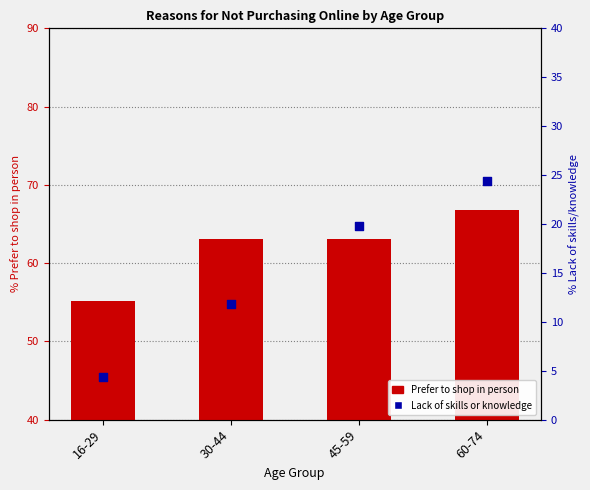

What is the total value across all series at 30-44?

74.9